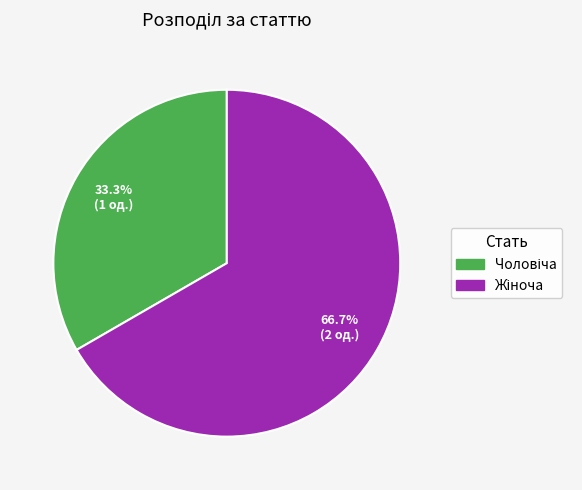

Is there a majority slice in this chart?

Yes